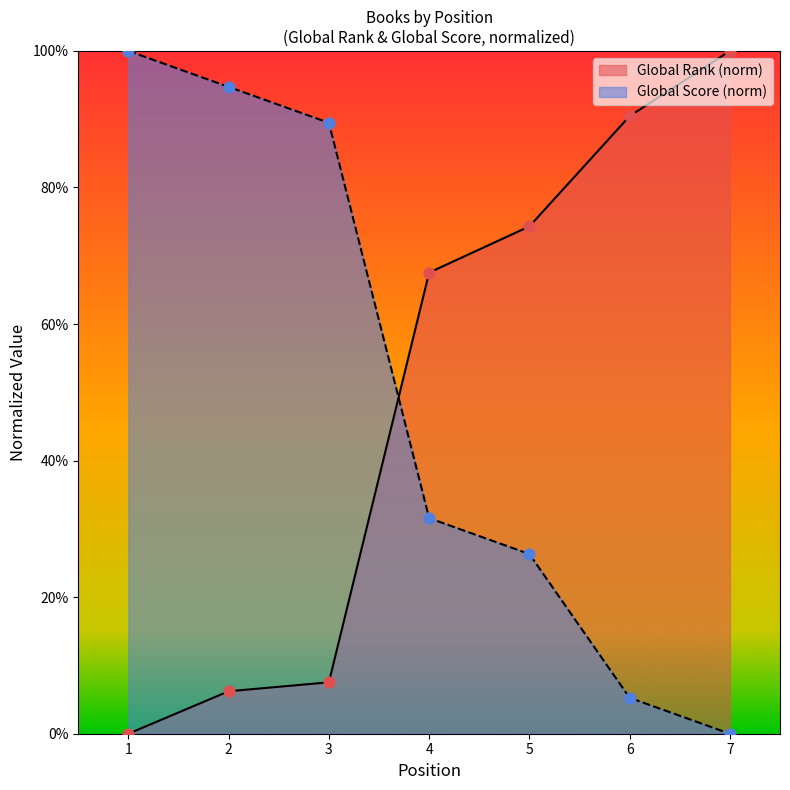

What is the total value across all series at 4?

1.0